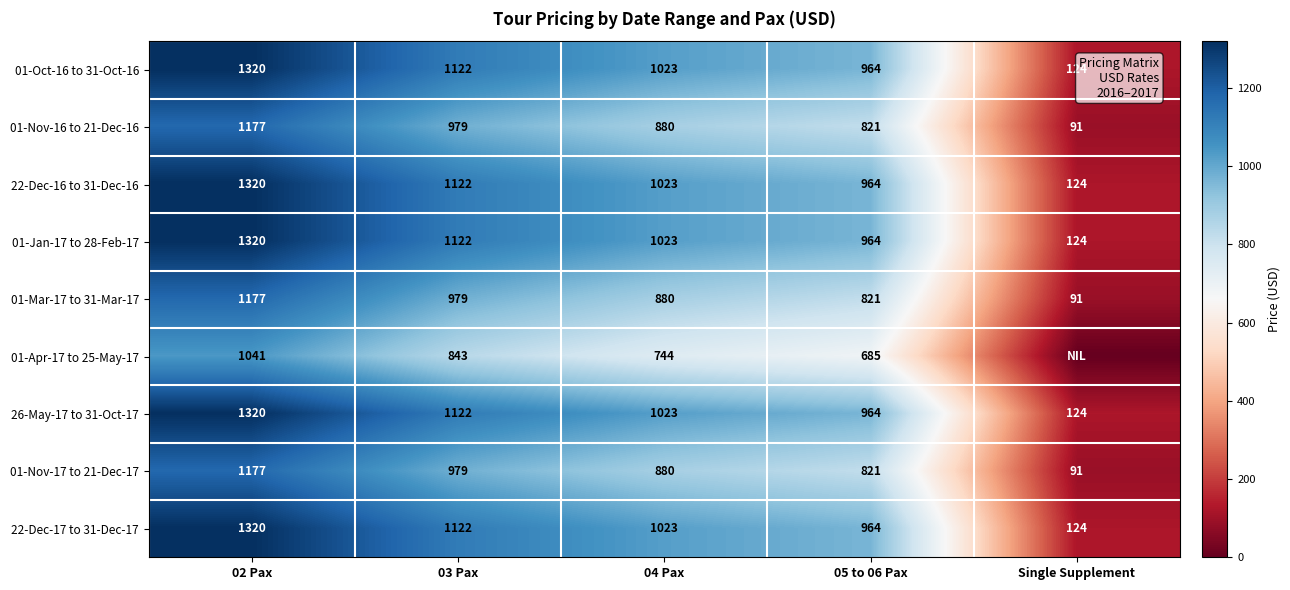

What is the spread (max minus min) of values at 02 Pax?

279